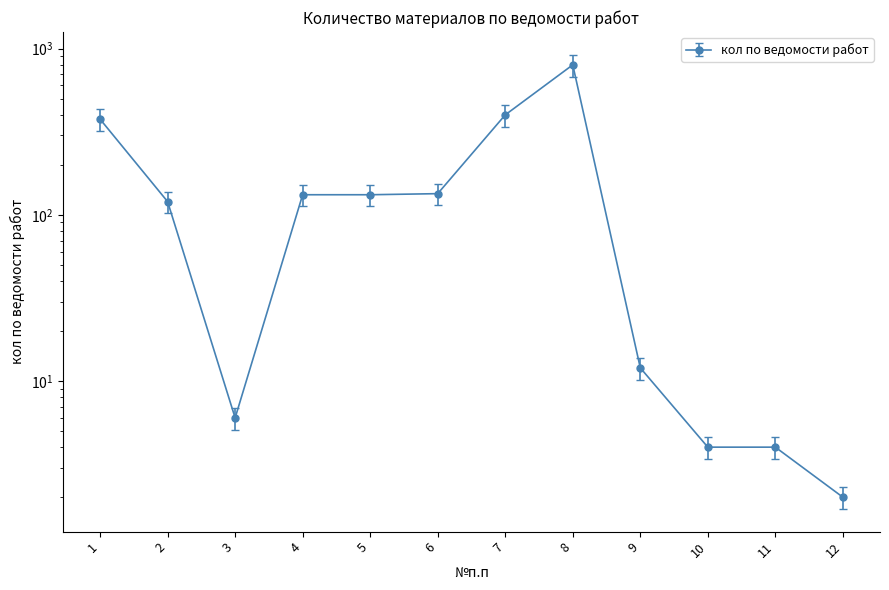

Where is the first local minimum?

3